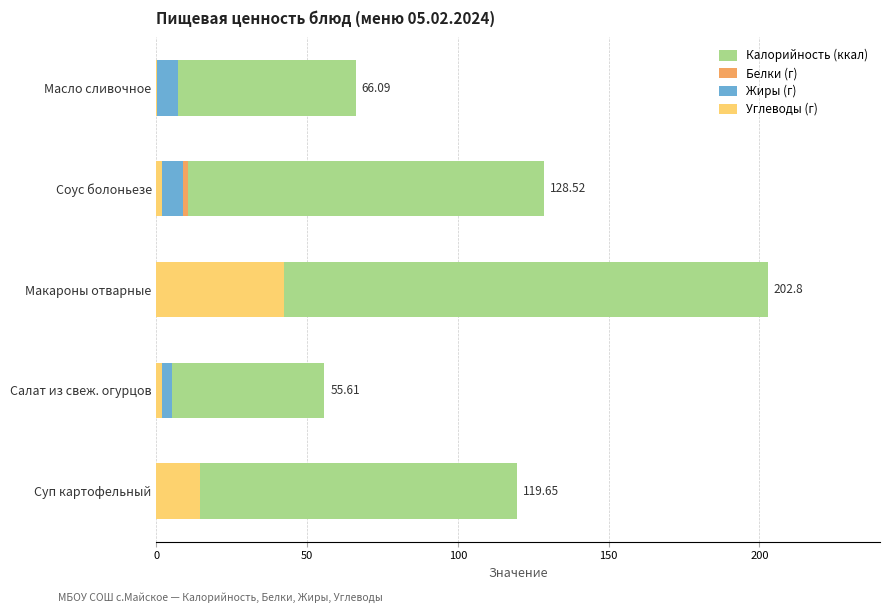

Is the value of Белки (г) at Салат из свеж. огурцов greater than the value of Калорийность (ккал) at Суп картофельный?

No